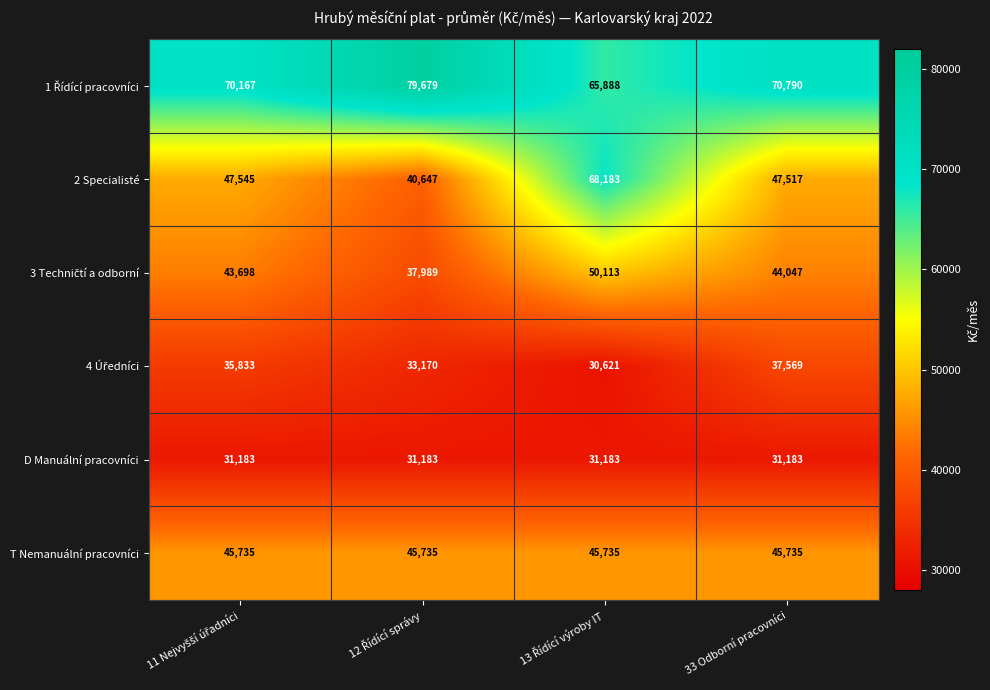

What is the difference between the maximum and minimum values in the 2 Specialisté series?

27536